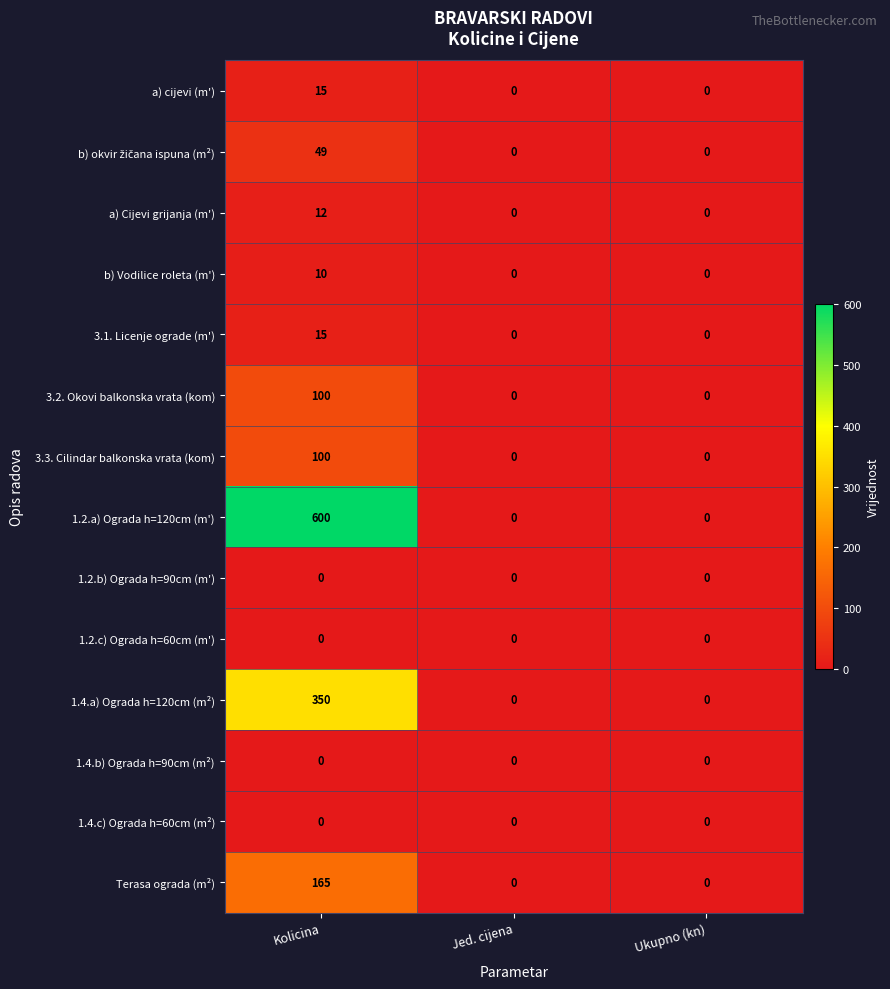

What is the average value of the 1.4.a) Ograda h=120cm (m²) series?

117